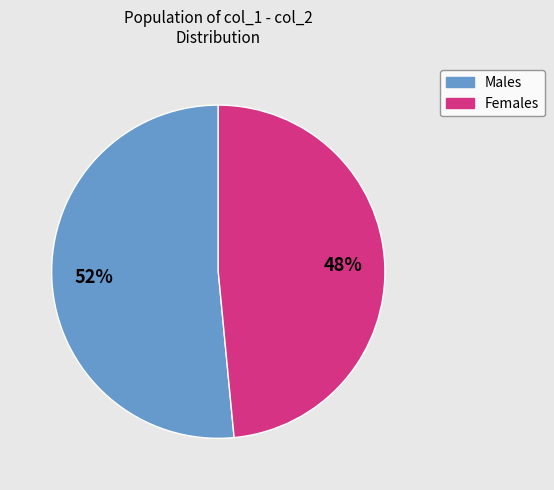

To the nearest percent, what is the average slice percentage?

50%